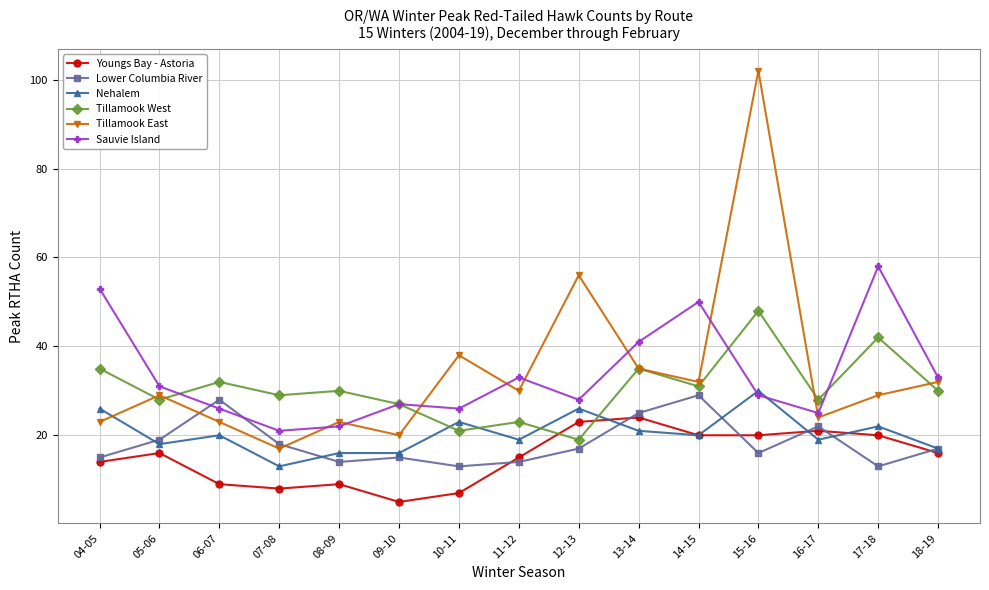

What is the sum of all Sauvie Island values?

503